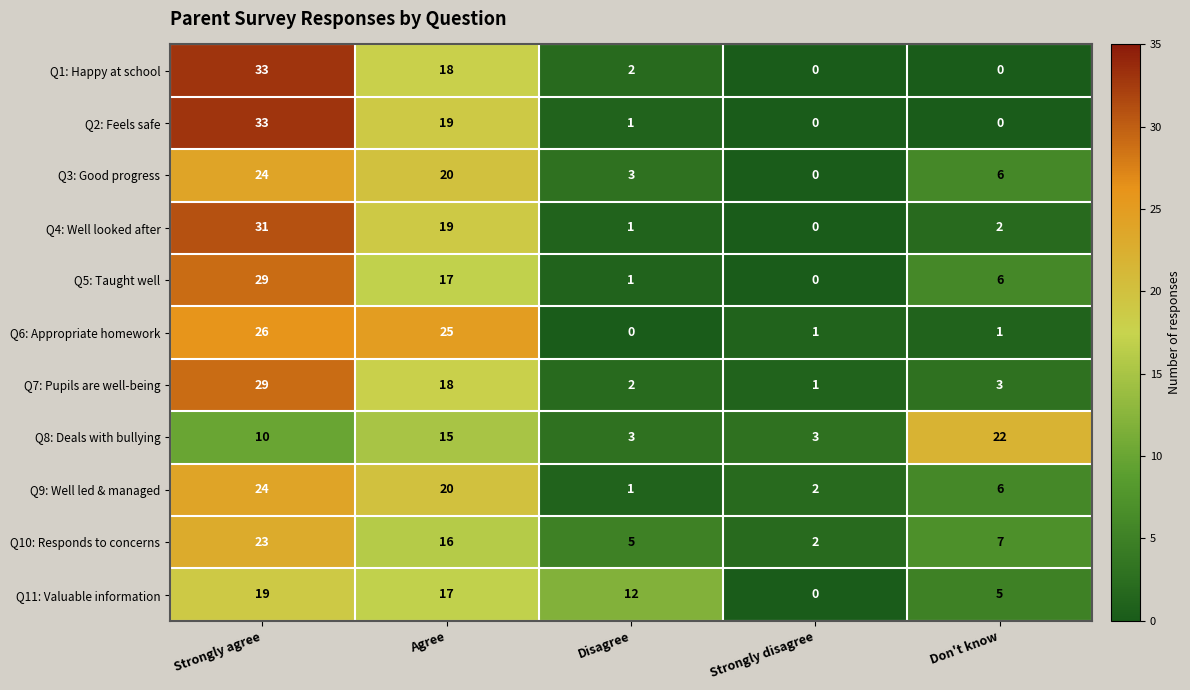

What is the sum of the Q8: Deals with bullying values at Don't know and Strongly disagree?

25